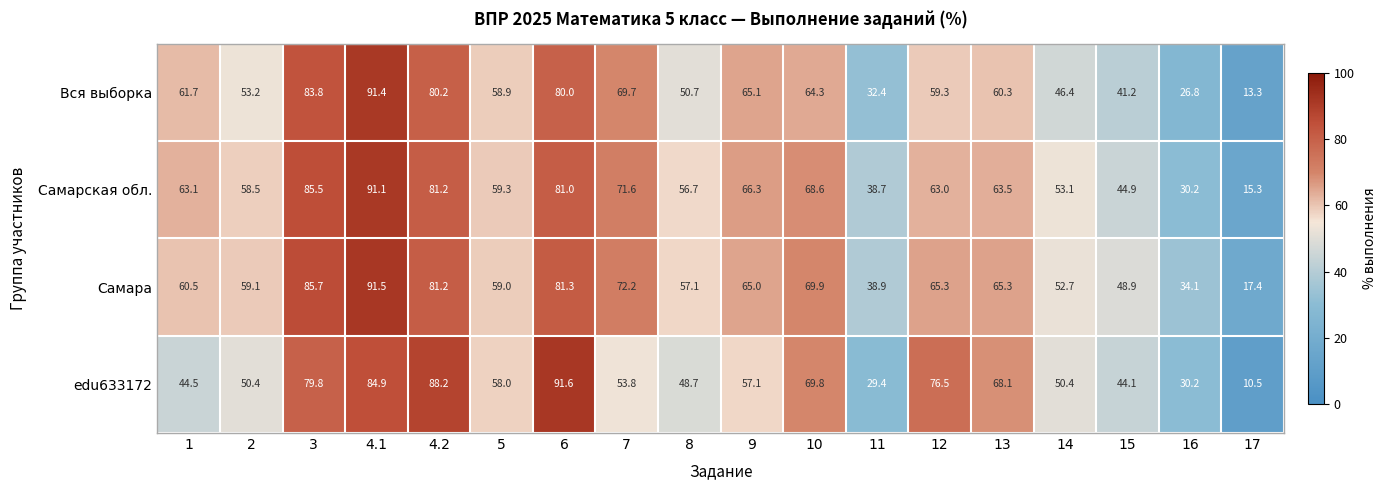

List the series in order of their peak value, lowest first.

Самарская обл., Вся выборка, Самара, edu633172